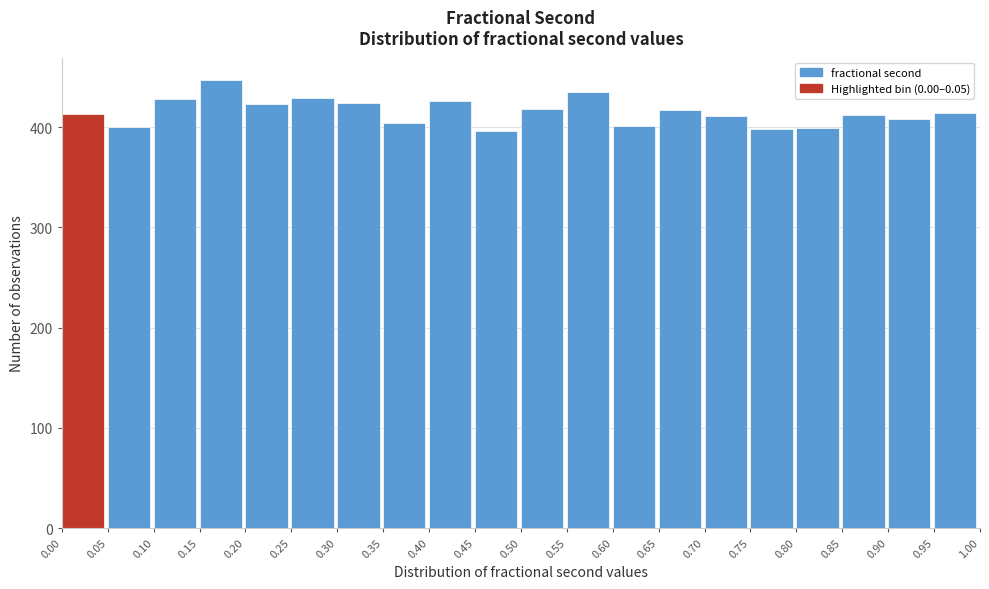

Over which range of the x-axis is the bar tallest?

0.15 to 0.20